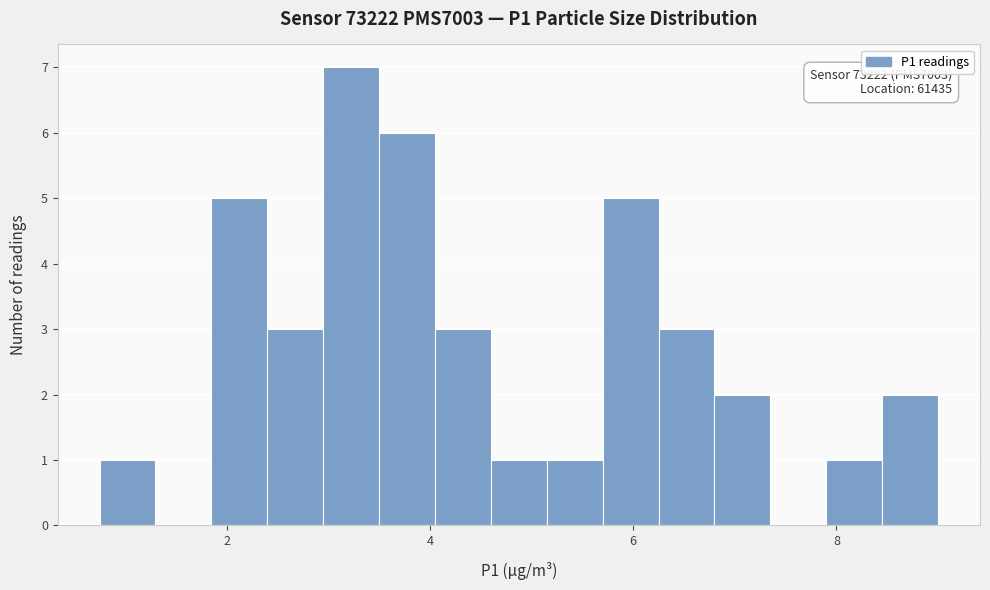

Read against the x-axis, roughly where is the centre of the tallest bar?

3.2